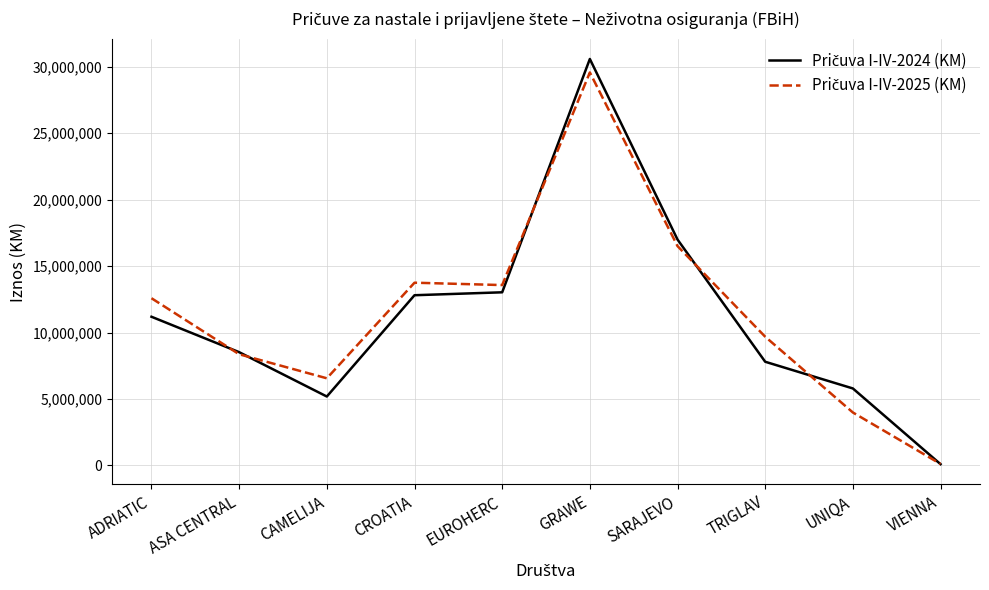

What is the difference between the highest and lowest values at ASA CENTRAL?

156753